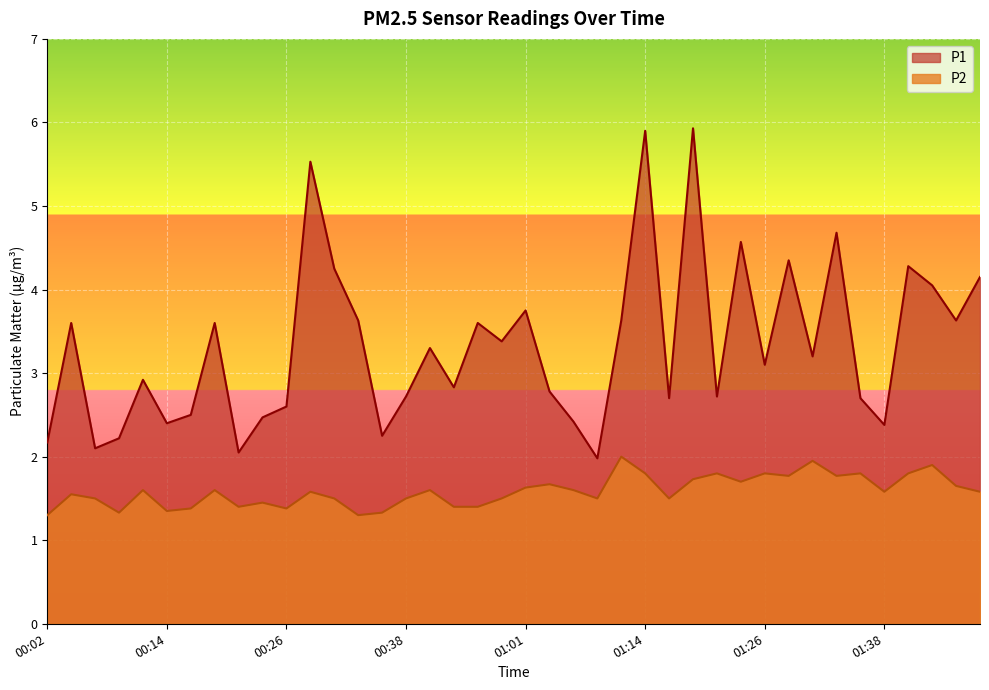

List the labels in order of P2 value, smallest first.

00:02, 00:34, 00:09, 00:36, 00:14, 00:16, 00:26, 00:21, 00:51, 00:54, 00:24, 00:07, 00:31, 00:38, 00:58, 01:09, 01:16, 00:04, 00:29, 01:38, 01:48, 00:12, 00:19, 00:43, 01:06, 01:01, 01:46, 01:04, 01:24, 01:18, 01:29, 01:33, 01:14, 01:21, 01:26, 01:36, 01:41, 01:43, 01:31, 01:11